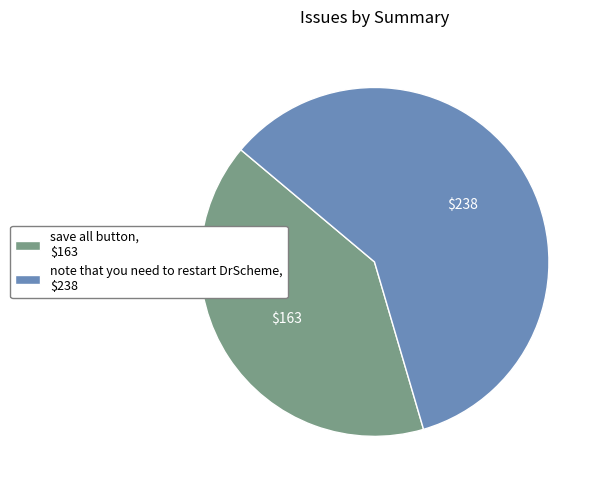

True or false: note that you need to restart DrScheme, $238 accounts for 59% of the total.

True